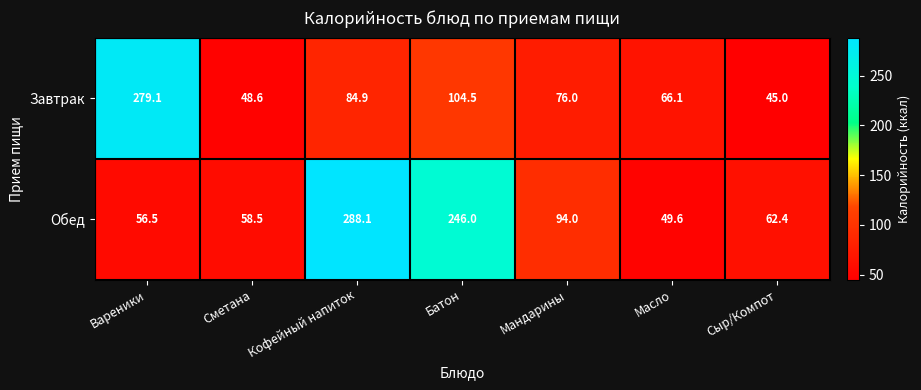

Which series has the largest range (max minus min)?

Обед